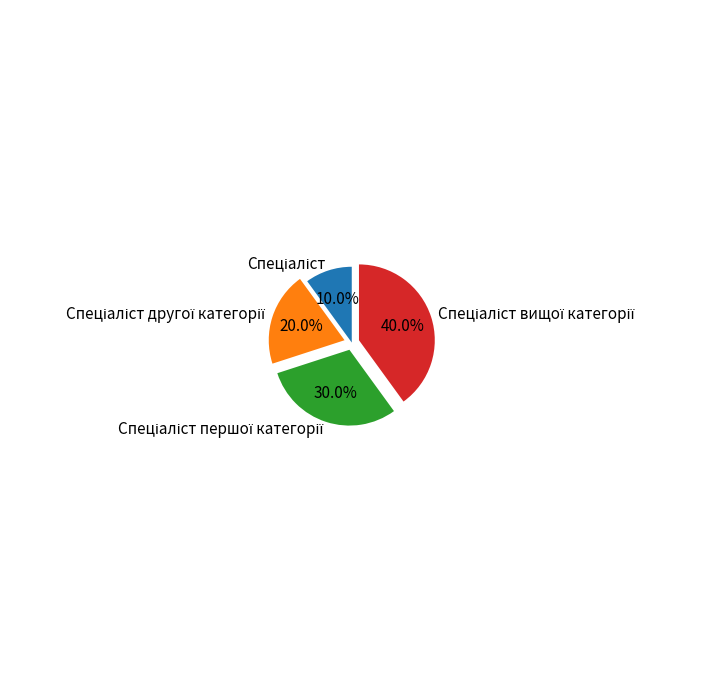

Is there a majority slice in this chart?

No